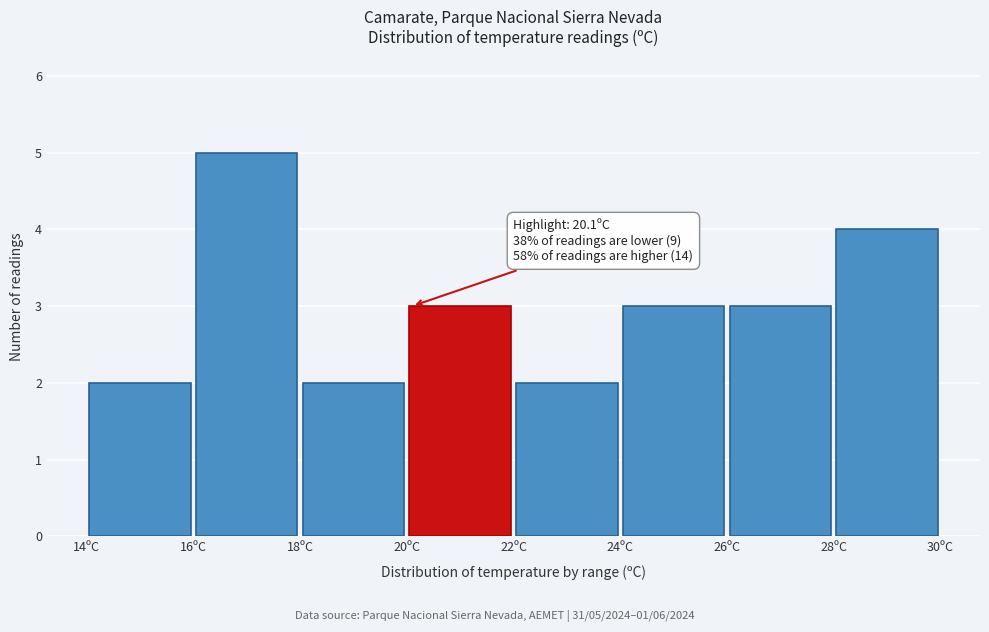

Which range on the x-axis has the tallest bar?

16 to 18